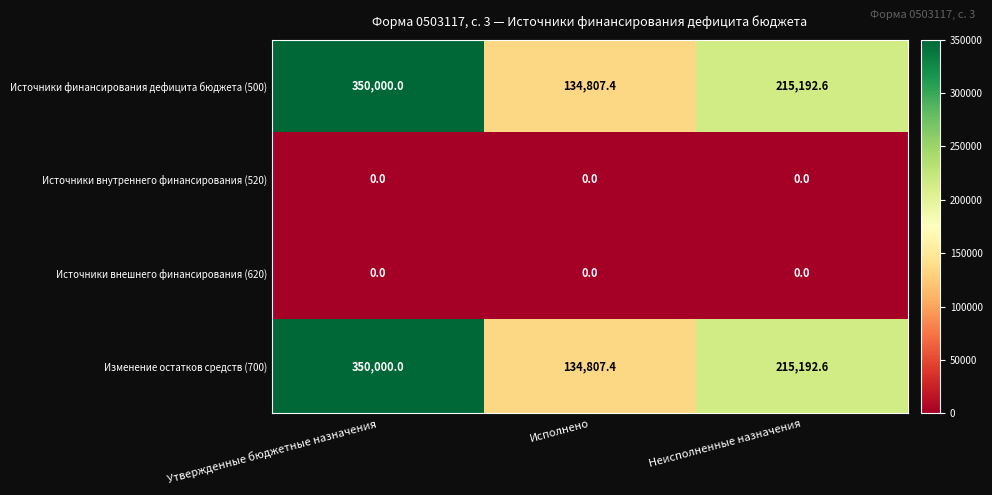

Reading left to right, transcribe all the data shown in this chart.

Источники финансирования дефицита бюджета (500): Утвержденные бюджетные назначения=350000.0	Исполнено=134807.4	Неисполненные назначения=215192.6
Источники внутреннего финансирования (520): Утвержденные бюджетные назначения=0.0	Исполнено=0.0	Неисполненные назначения=0.0
Источники внешнего финансирования (620): Утвержденные бюджетные назначения=0.0	Исполнено=0.0	Неисполненные назначения=0.0
Изменение остатков средств (700): Утвержденные бюджетные назначения=350000.0	Исполнено=134807.4	Неисполненные назначения=215192.6